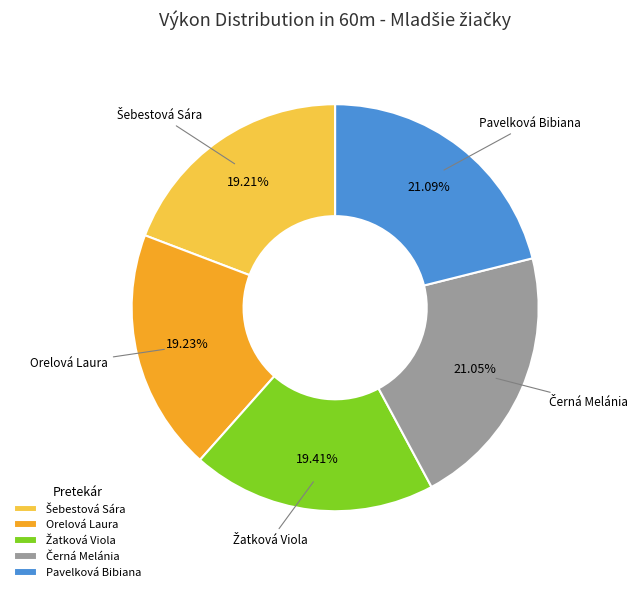

Combined, do Orelová Laura and Pavelková Bibiana account for over 50%?

No